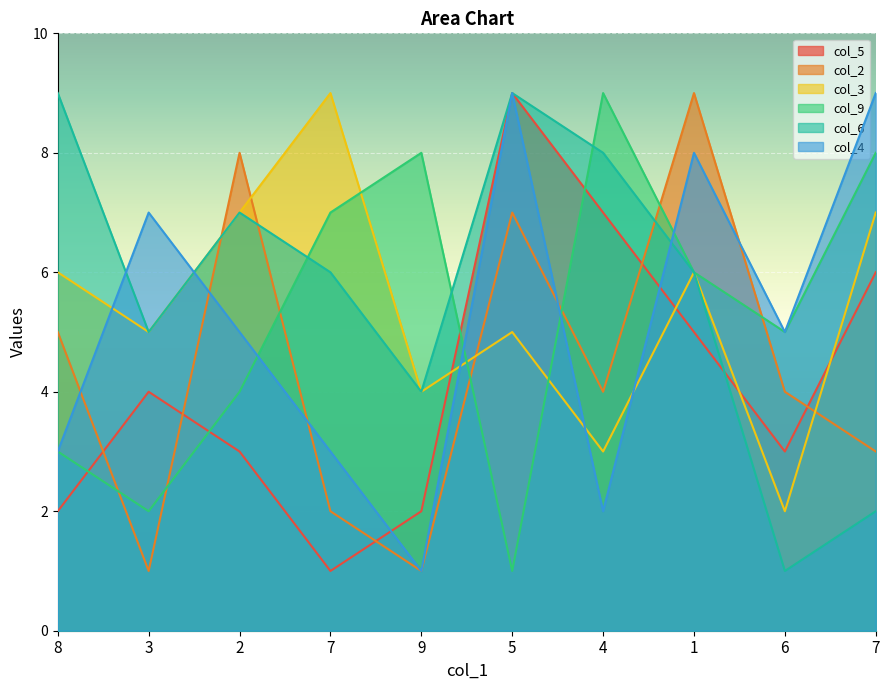

At 8, list the series in order from smallest to largest.

col_5, col_9, col_4, col_2, col_3, col_6